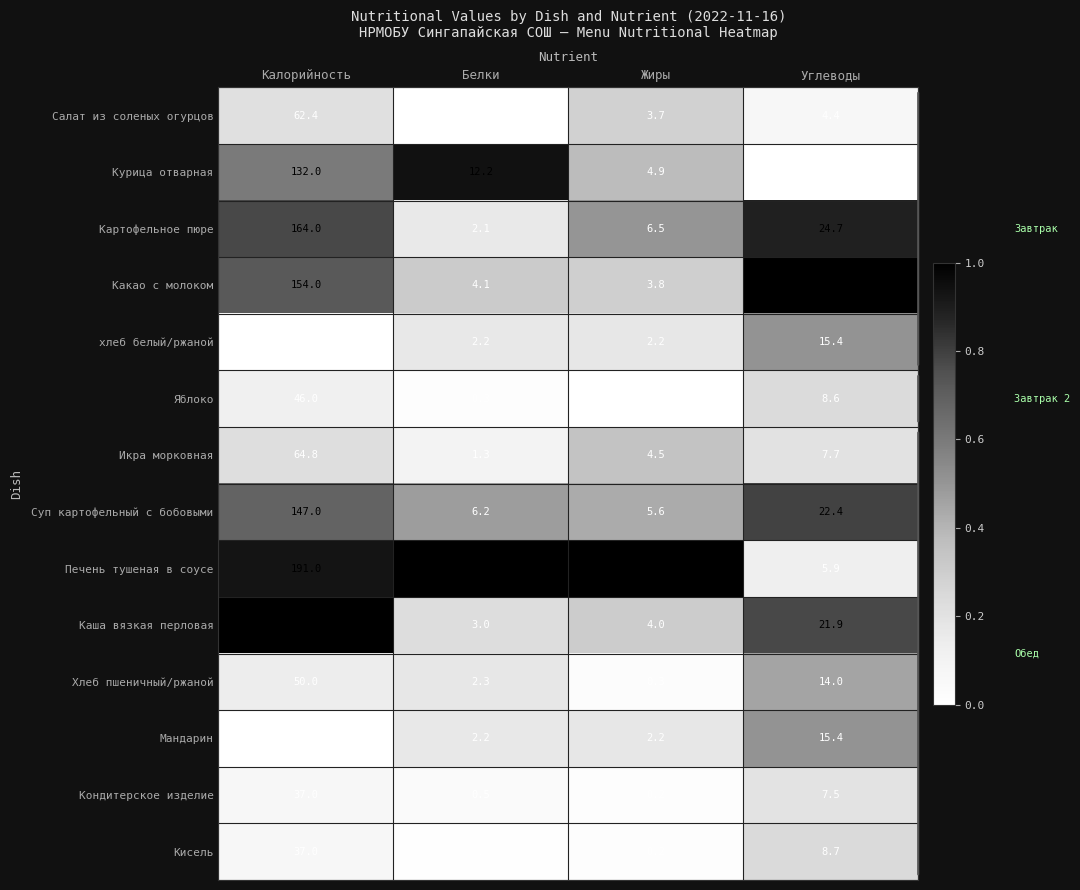

Which series has the widest spread of values?

Каша вязкая перловая